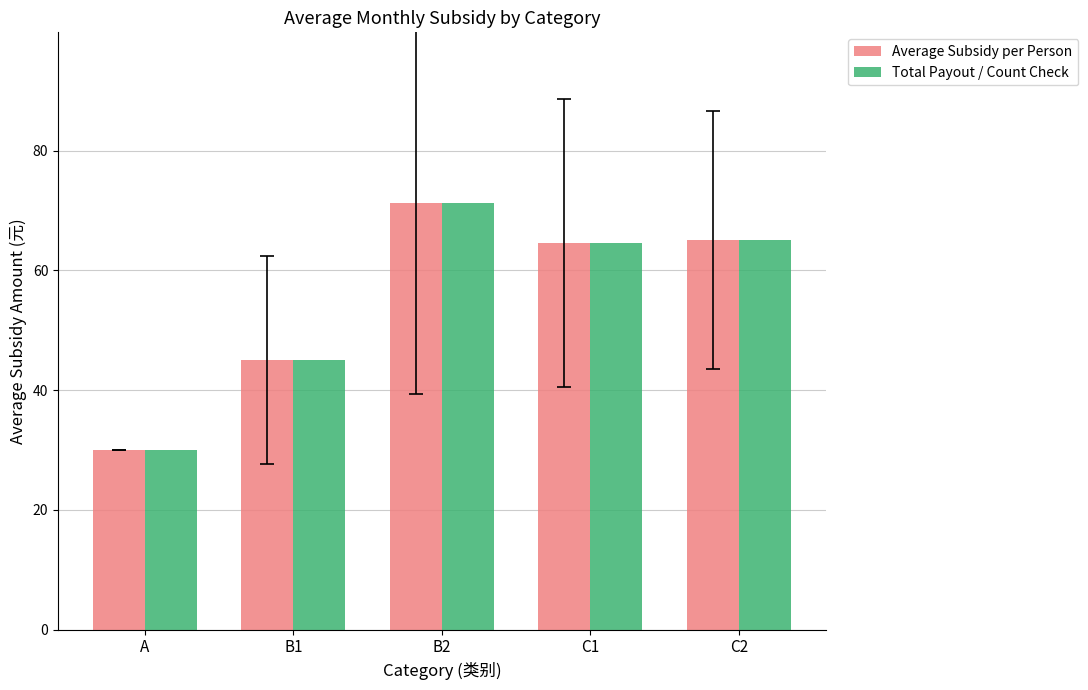

What is the sum of all Average Subsidy per Person values?

275.9